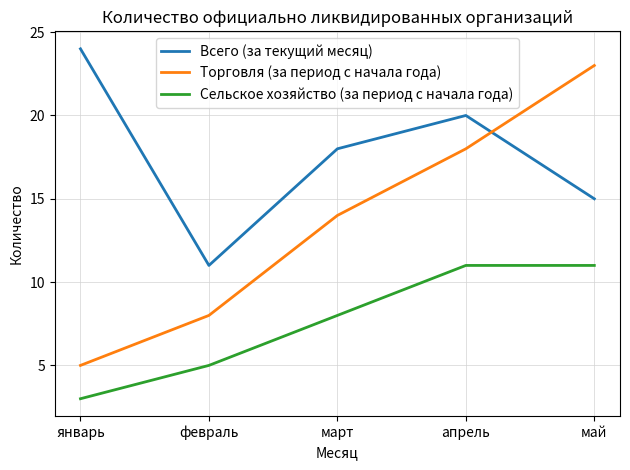

What is the difference between the Сельское хозяйство (за период с начала года) values at февраль and март?

3